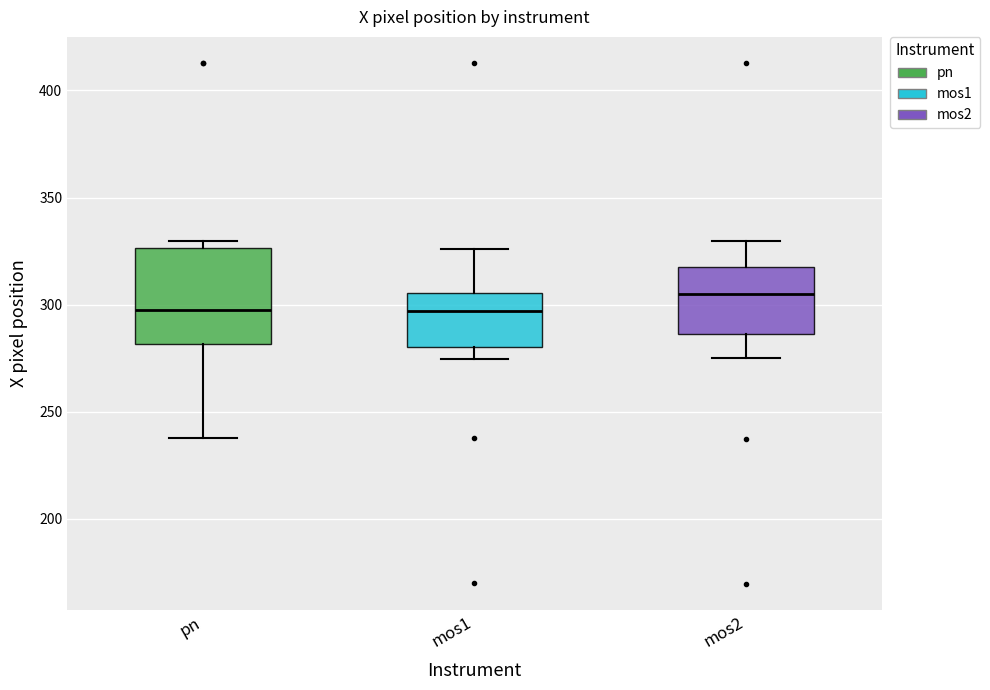

Comparing the boxes themselves (not the whiskers), which one is the tallest?

pn